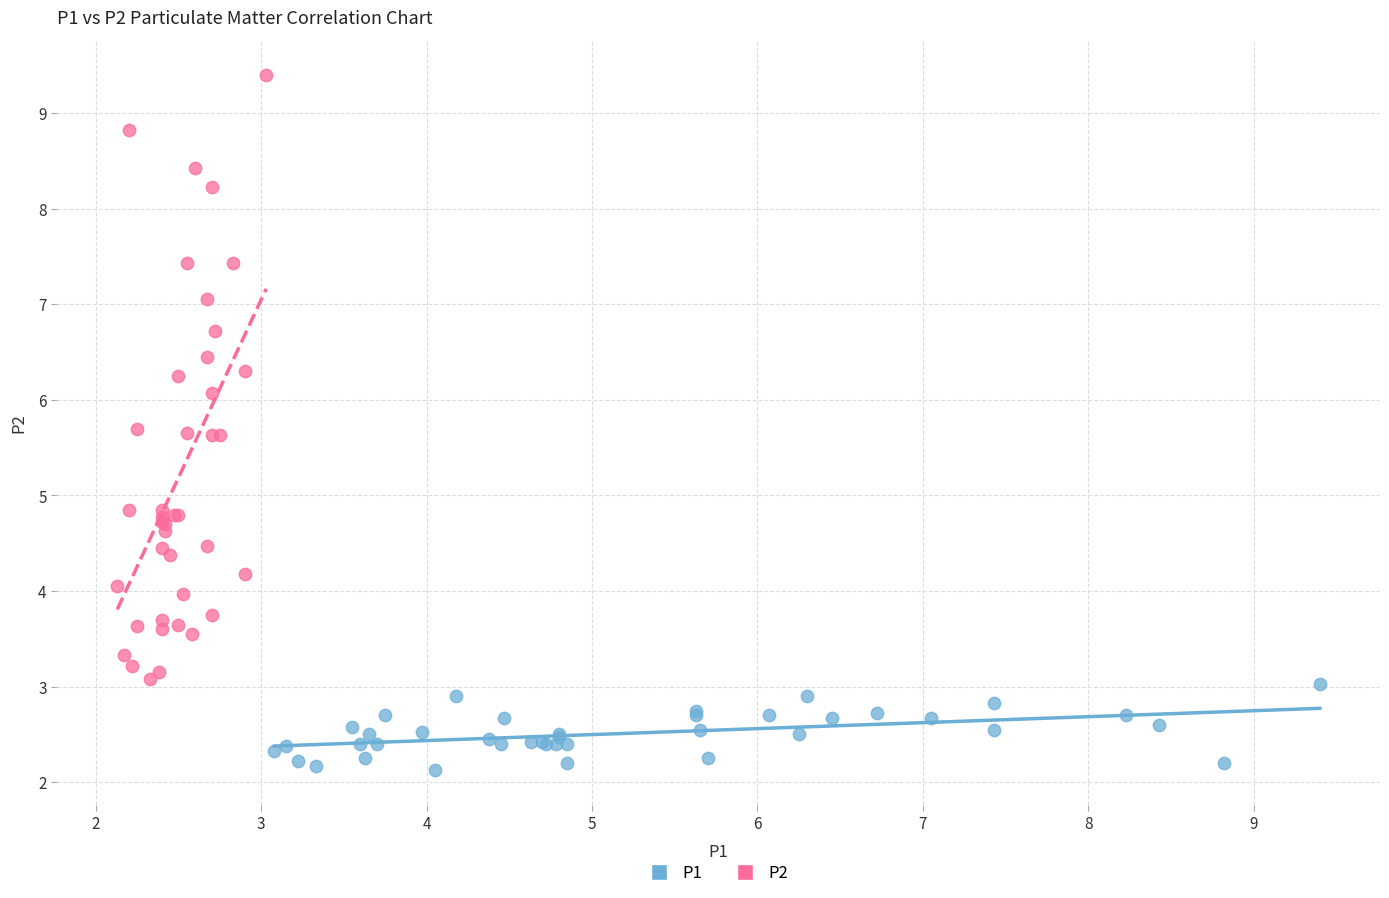

Which series reaches the minimum Y coordinate?

P1